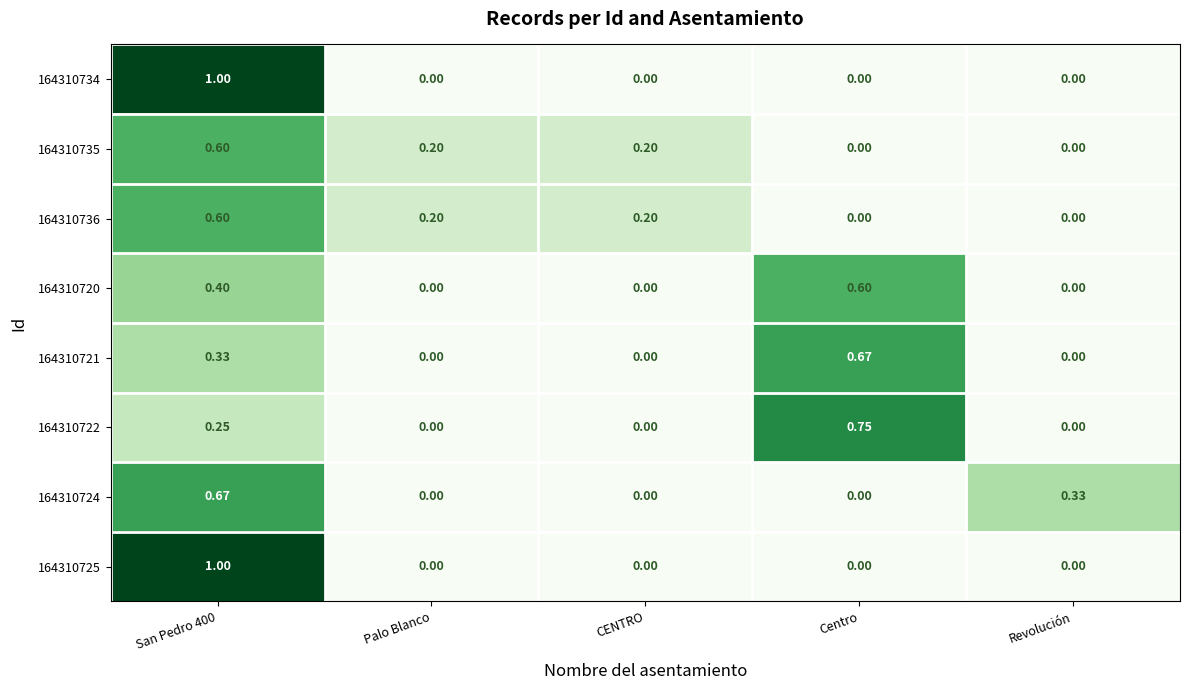

Which category has the highest value in the 164310721 series?

Centro